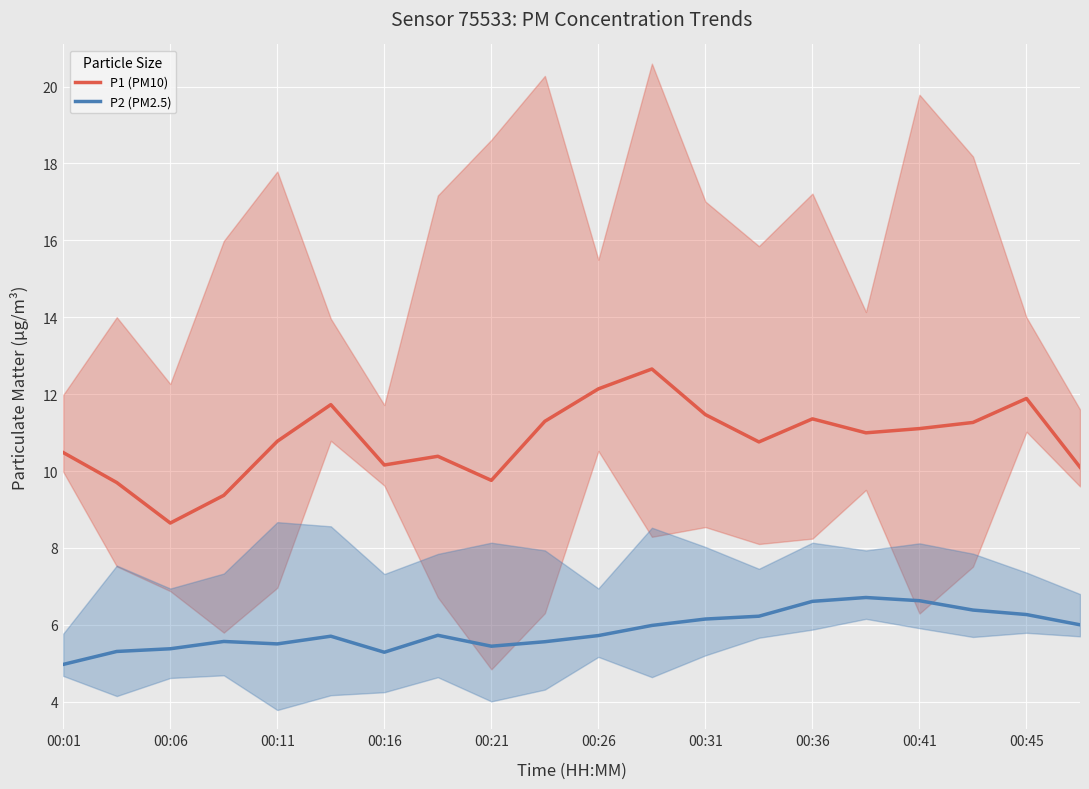

The P1 (PM10) series shows 15.8 at 00:41. True or false?

False